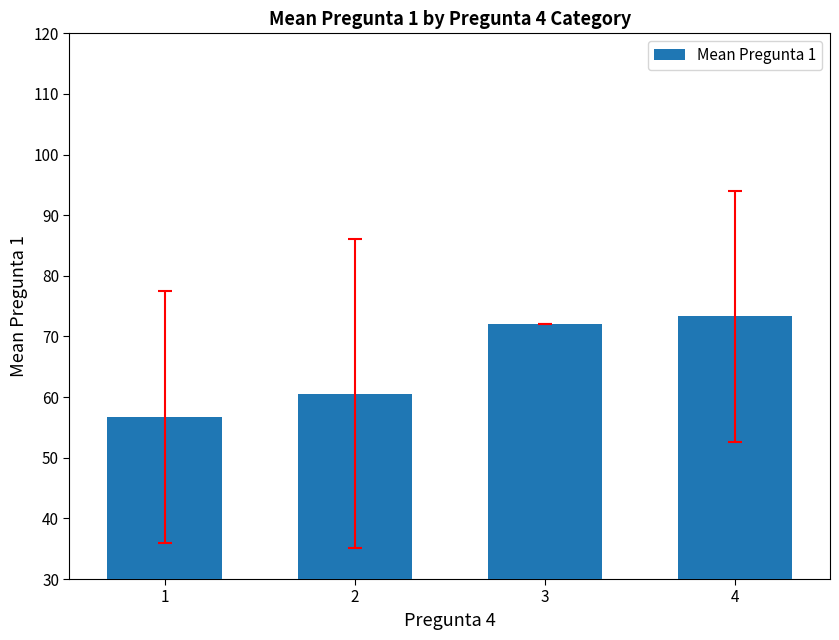

Which category has the lowest value across all series?

1